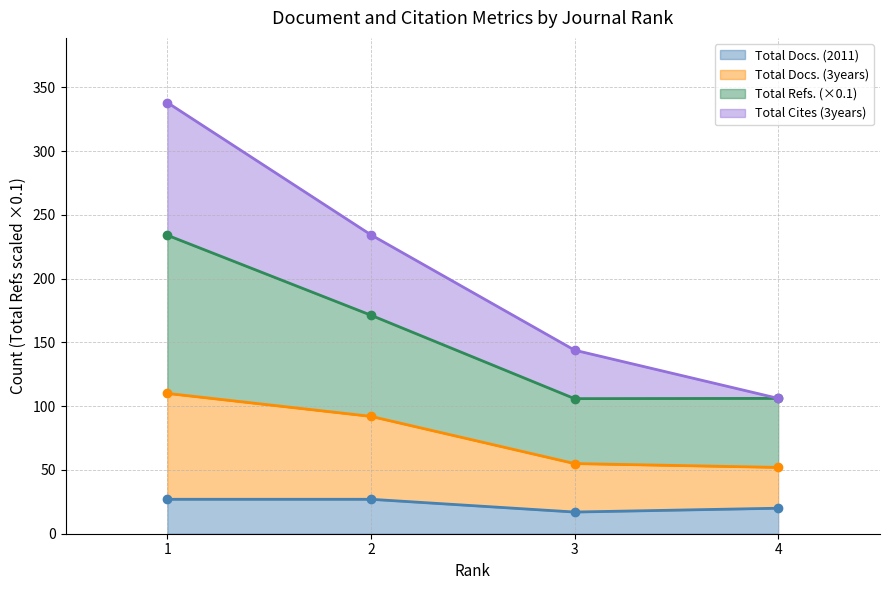

What is the value of the Total Refs. point at the 3rd from the left?

105.9